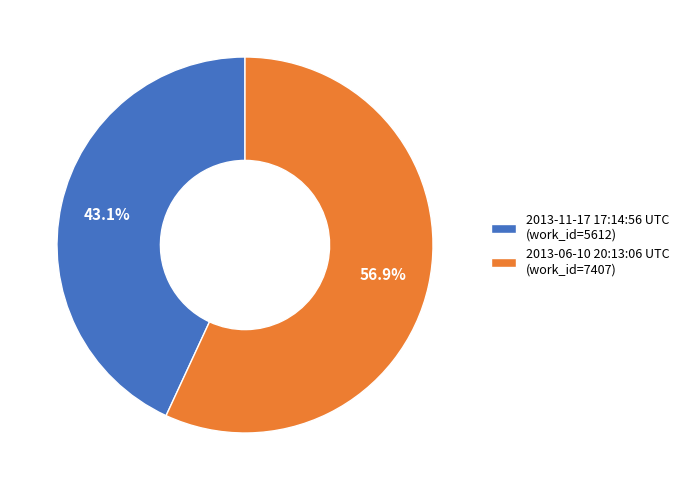

Is 2013-06-10 20:13:06 UTC the majority of the pie?

Yes